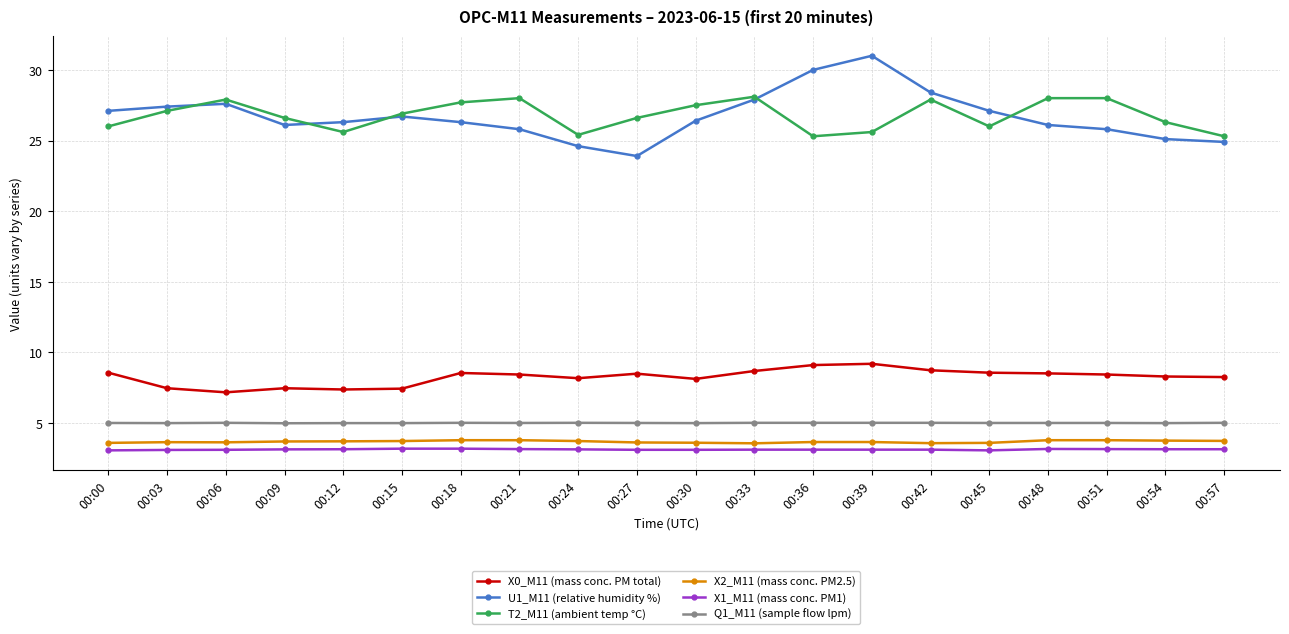

Which series has the largest range (max minus min)?

U1_M11 (relative humidity %)